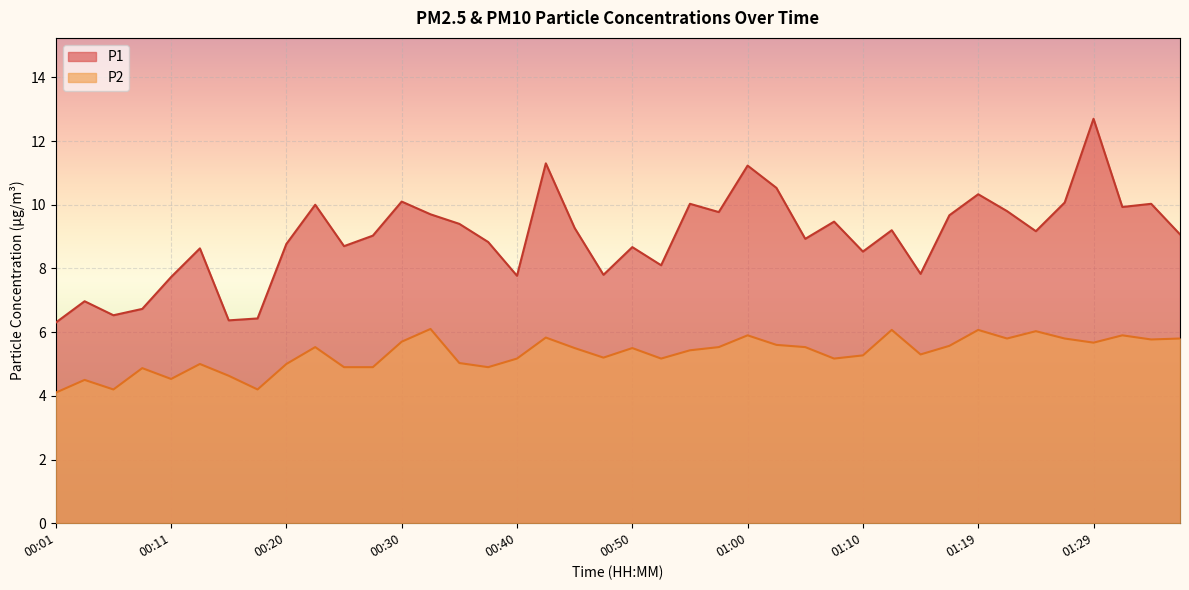

Reading right to left, list all the values displayed in this chart.

P1: 9.1	10.0	9.9	12.7	10.1	9.2	9.8	10.3	9.7	7.8	9.2	8.5	9.5	8.9	10.5	11.2	9.8	10.0	8.1	8.7	7.8	9.3	11.3	7.8	8.8	9.4	9.7	10.1	9.0	8.7	10.0	8.8	6.4	6.4	8.6	7.7	6.7	6.5	7.0	6.3
P2: 5.8	5.8	5.9	5.7	5.8	6.0	5.8	6.1	5.6	5.3	6.1	5.3	5.2	5.5	5.6	5.9	5.5	5.4	5.2	5.5	5.2	5.5	5.8	5.2	4.9	5.0	6.1	5.7	4.9	4.9	5.5	5.0	4.2	4.6	5.0	4.5	4.9	4.2	4.5	4.1